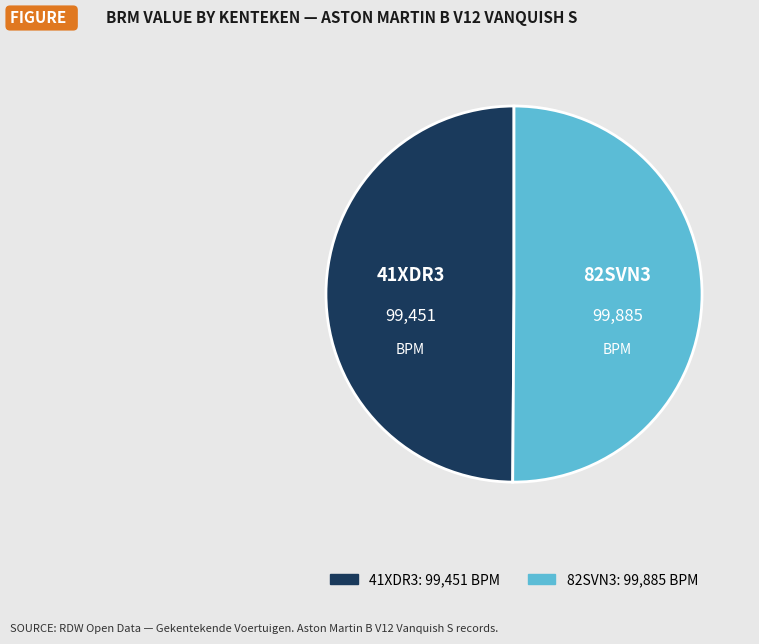

Is it true that 82SVN3 is 61% of the pie?

False